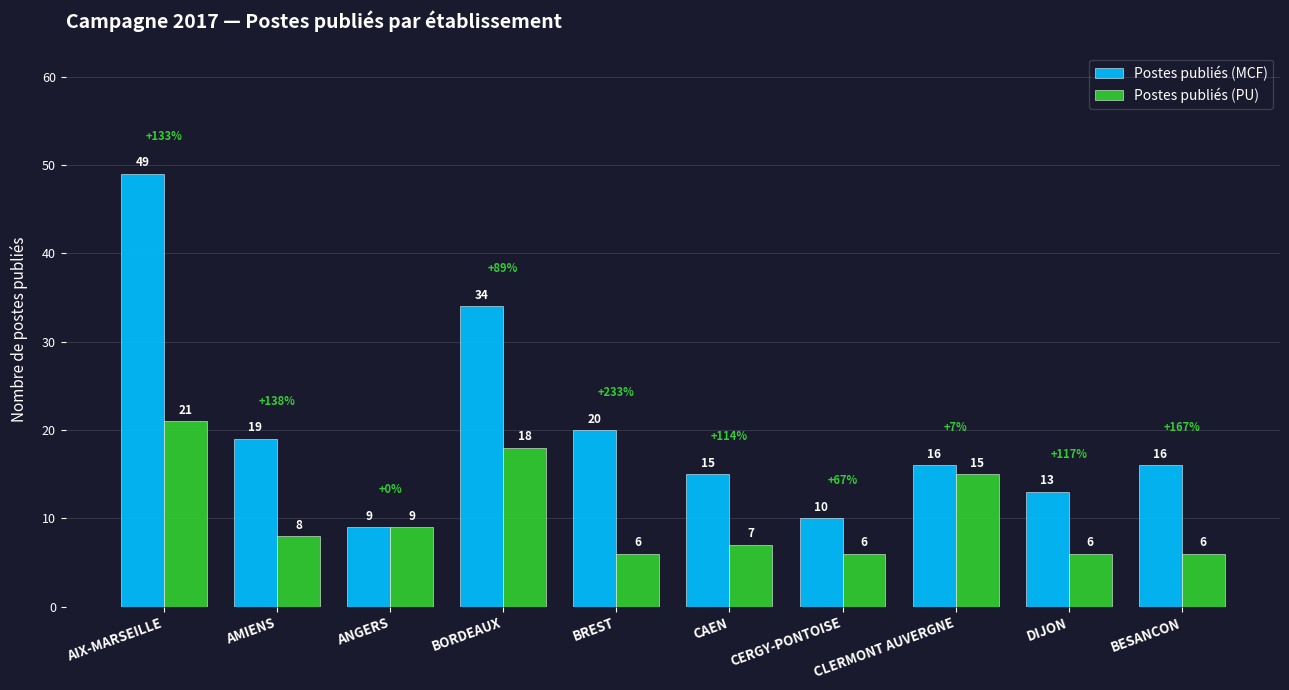

What is the difference between the Postes publiés (MCF) values at BESANCON and AMIENS?

3